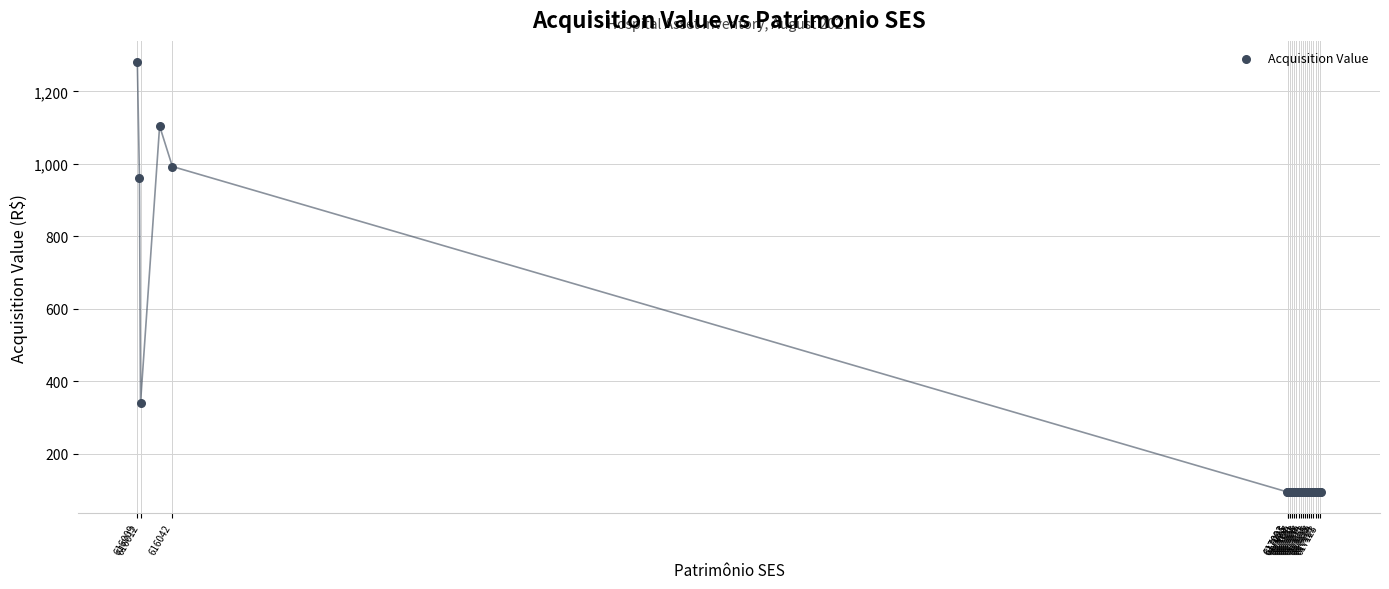

What Y value in the scatter plot is closest to 687?

962.0